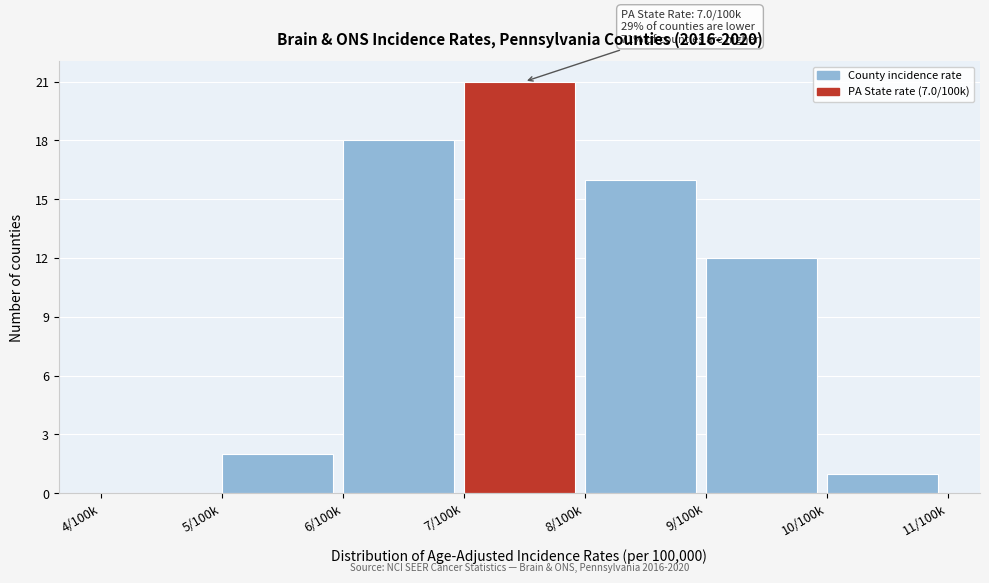

Reading left to right, extract all data points from this chart.

4/100k=0	5/100k=2	6/100k=18	7/100k=21	8/100k=16	9/100k=12	10/100k=1